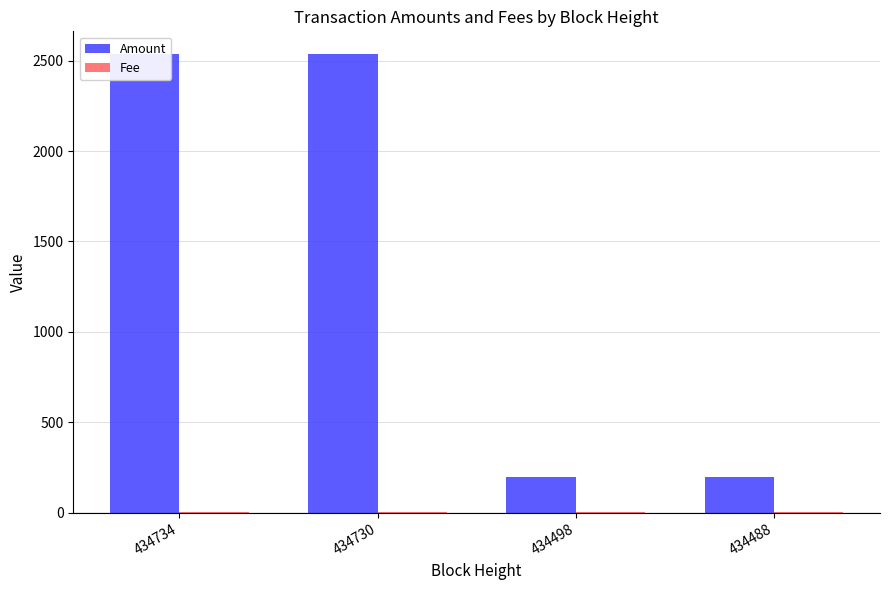

What is the greatest value displayed?

2535.1